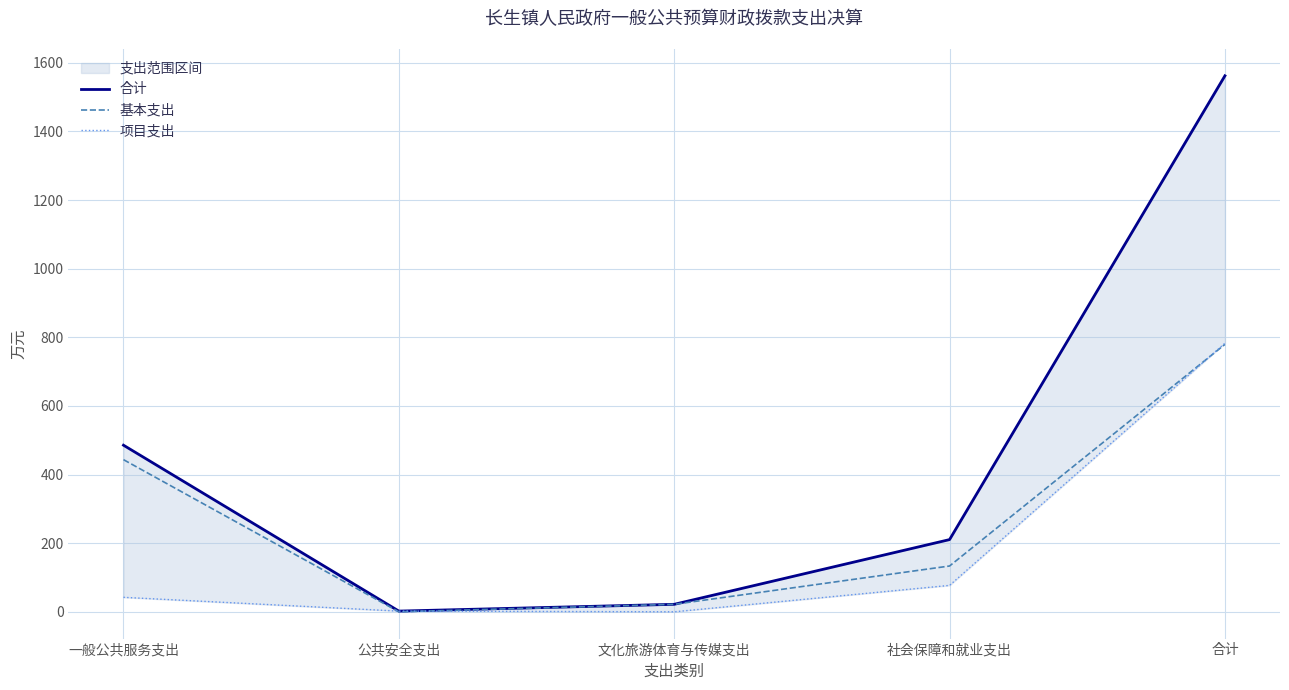

True or false: 合计 and 项目支出 cross at least once.

False